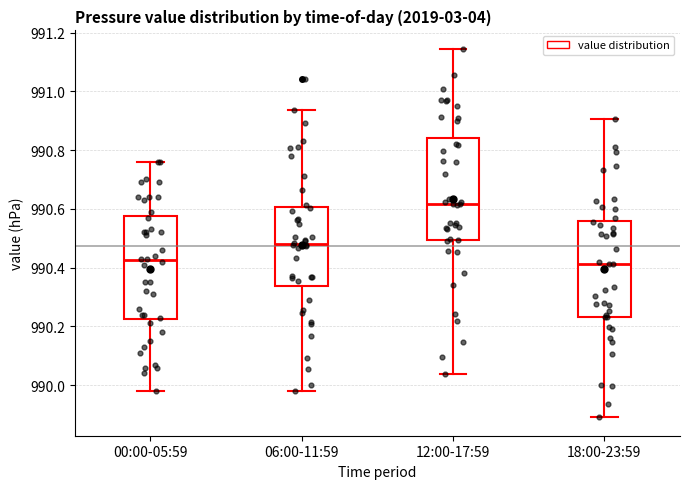

Reading left to right, read every box against the y-axis: the position of its median line, the range the box covers, and the ends of its whiskers. The values are not printed on the chart, so give them approximately, as read against the axis.

00:00-05:59: median 990.42, box 990.22 to 990.58, whiskers 989.98 to 990.76
06:00-11:59: median 990.48, box 990.34 to 990.60, whiskers 989.98 to 990.94
12:00-17:59: median 990.62, box 990.50 to 990.84, whiskers 990.04 to 991.14
18:00-23:59: median 990.42, box 990.24 to 990.56, whiskers 989.90 to 990.90